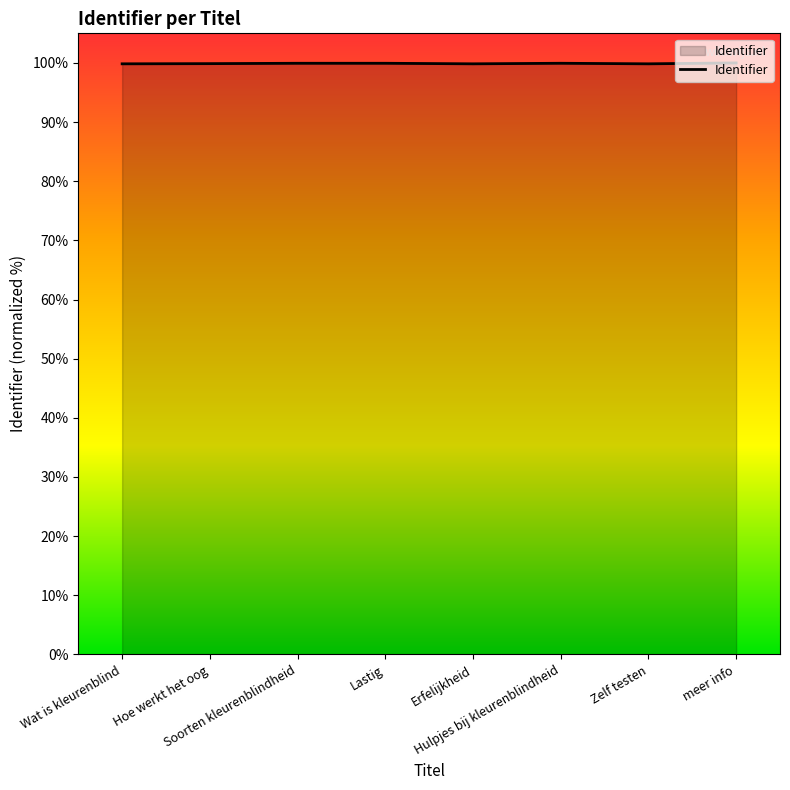

What is the smallest value displayed?

99.8